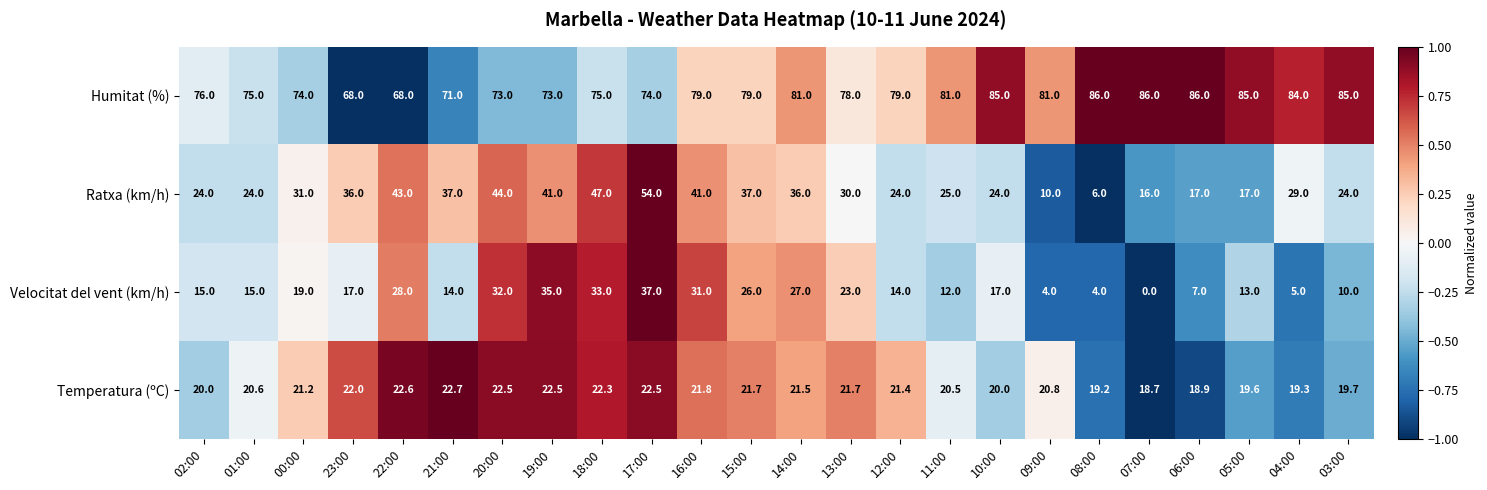

Is it true that Velocitat del vent (km/h) equals 7.0 at 06:00?

True